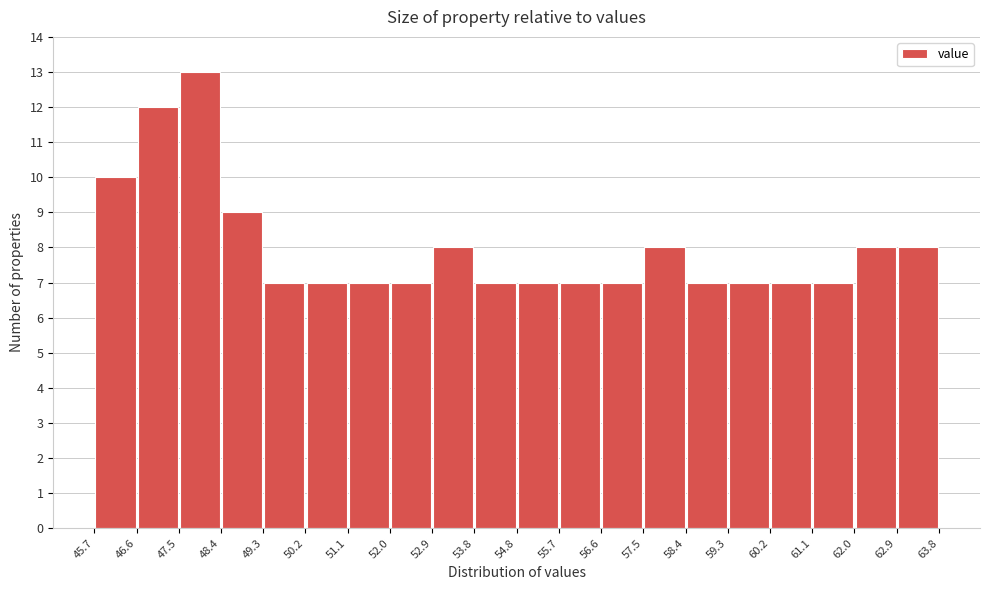

What is the height of the bar covering 45.7 to 46.6 on the x-axis? The values are not printed on the chart, so give them approximately, as read against the axis.

10